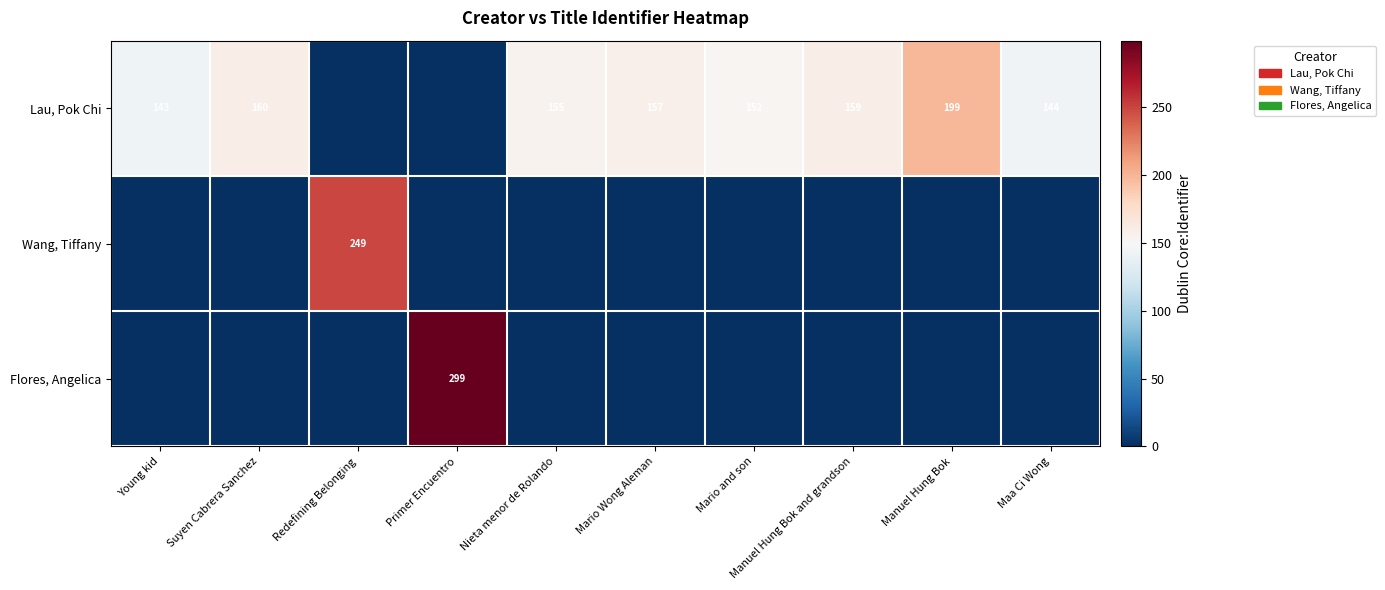

At which category is the sum across all series the highest?

Primer Encuentro